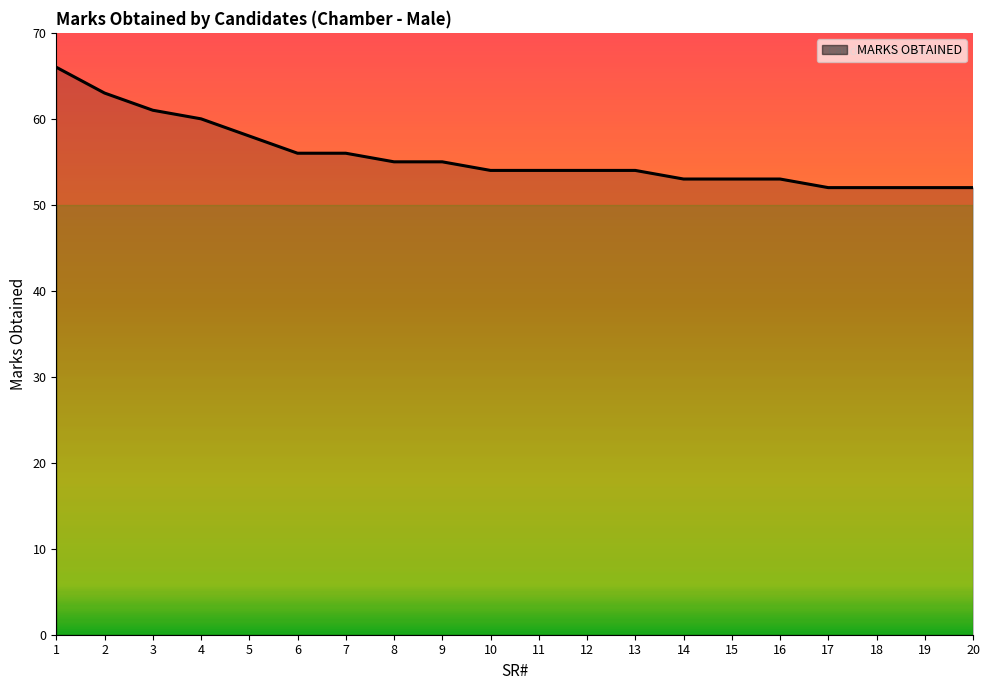

The value at 7 is 56. True or false?

True